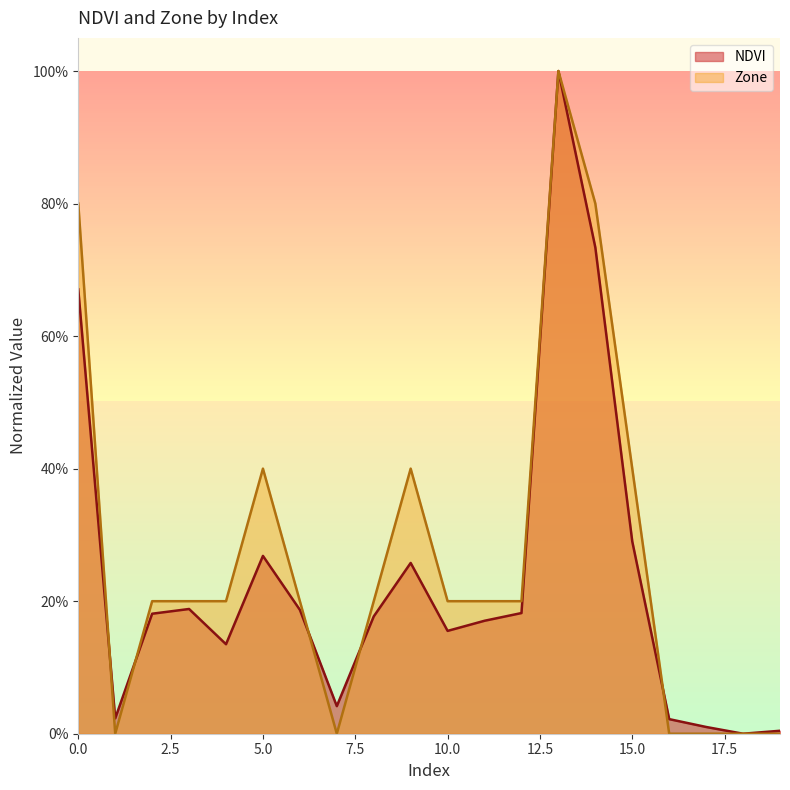

Does the chart have visible grid lines?

No